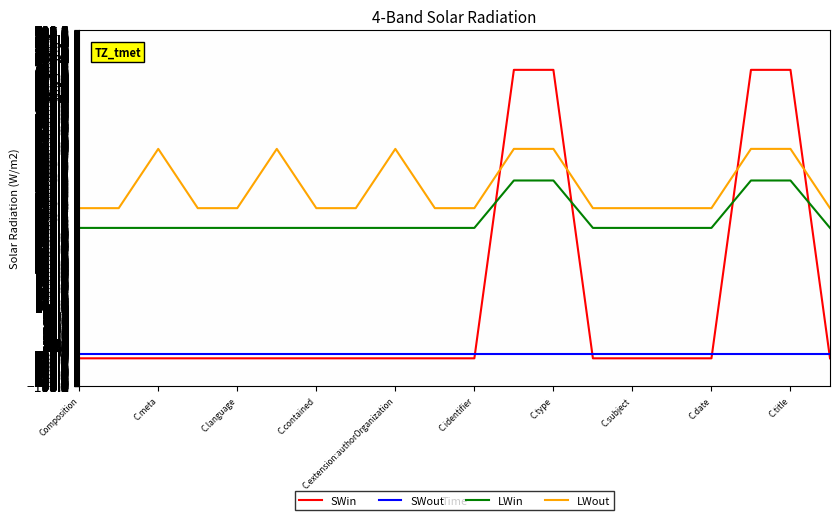

What is the highest value of the SWin series?

700